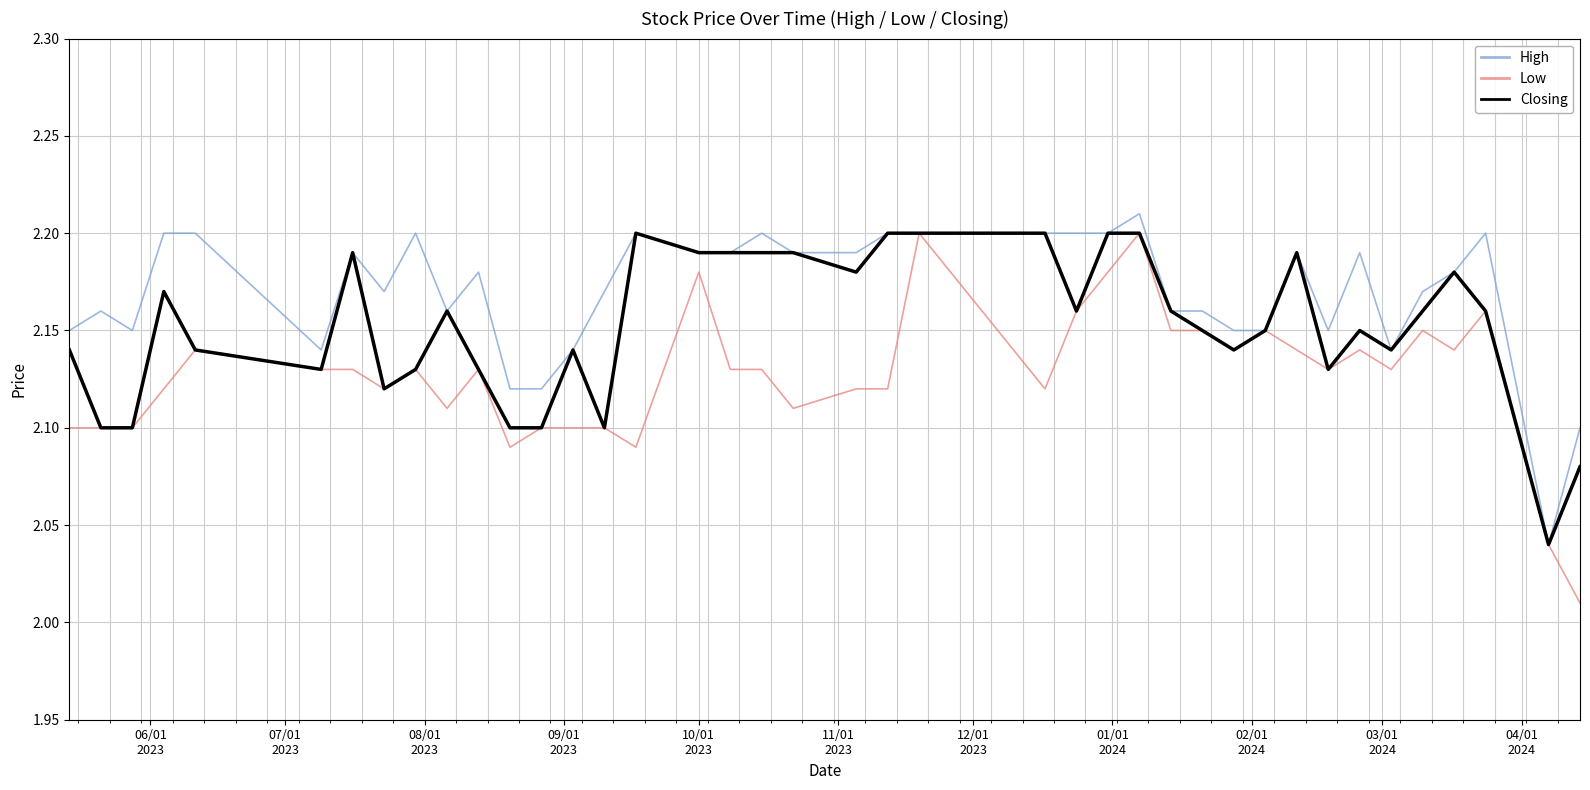

List the series in order of their overall mean, lowest first.

Low, Closing, High